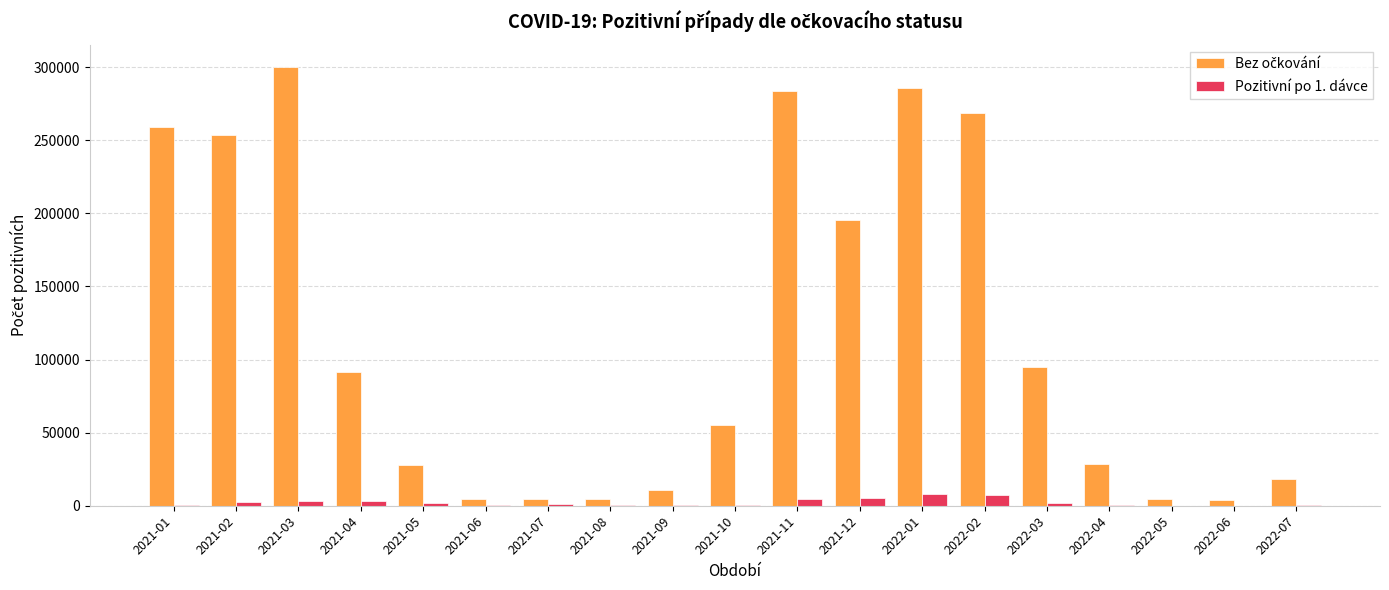

What is the maximum value shown in the chart?

300342